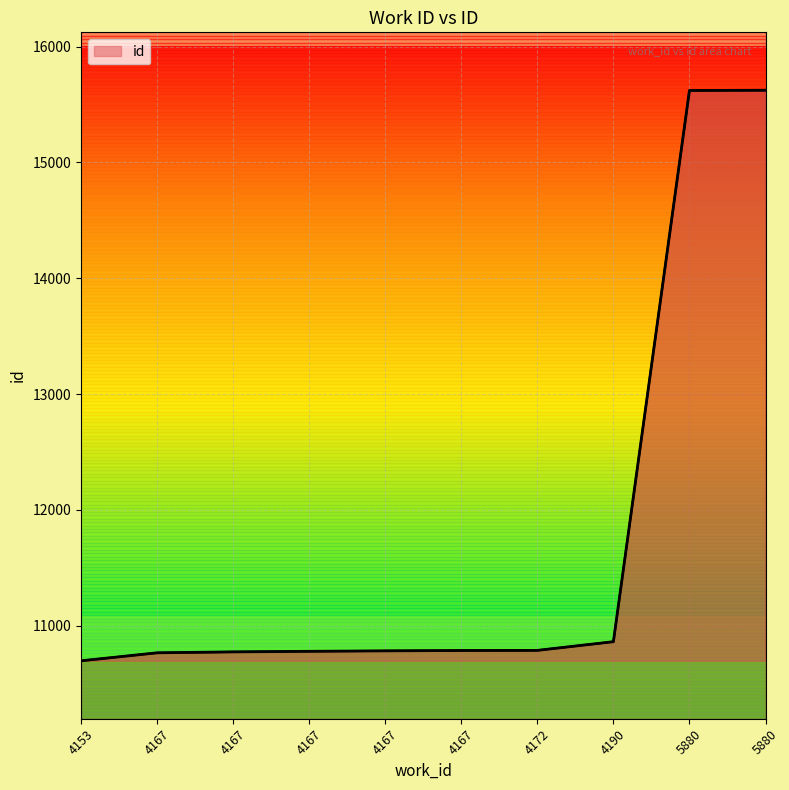

What is the change in value from 4153 to 4172?

+90